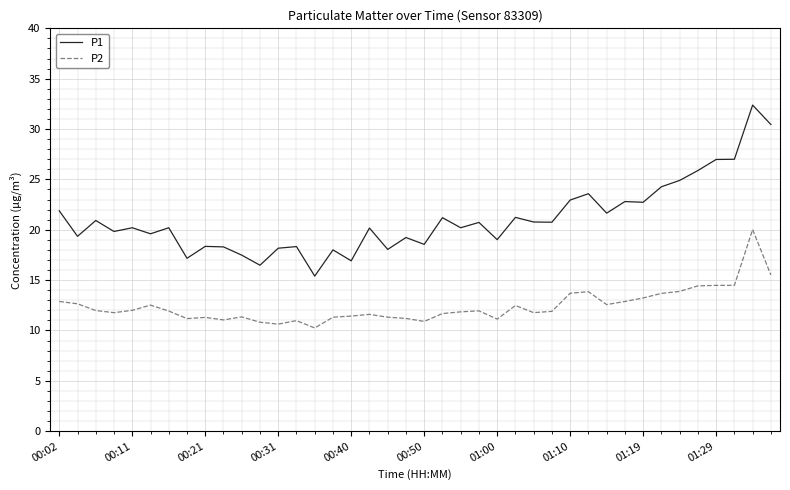

What are all the series names shown in the legend?

P1, P2